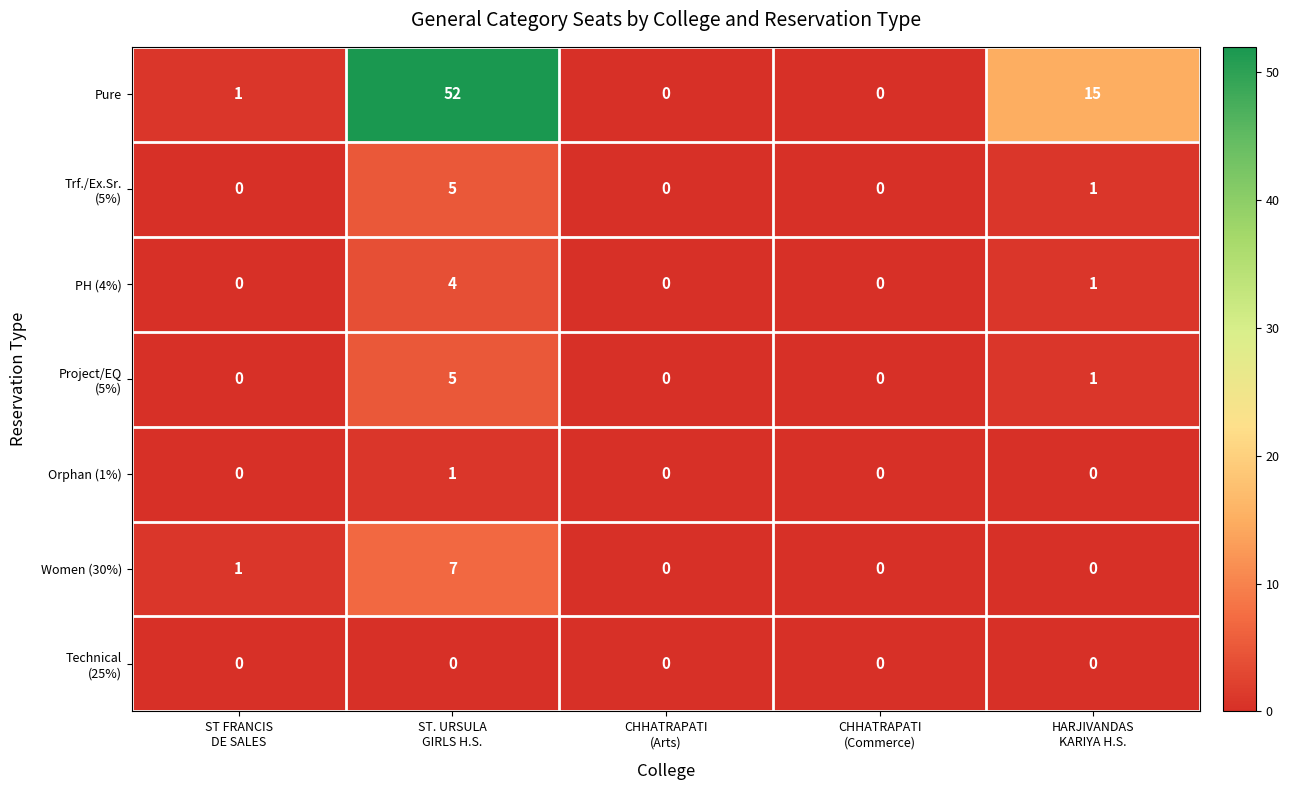

What is the sum of all PH (4%) values?

5